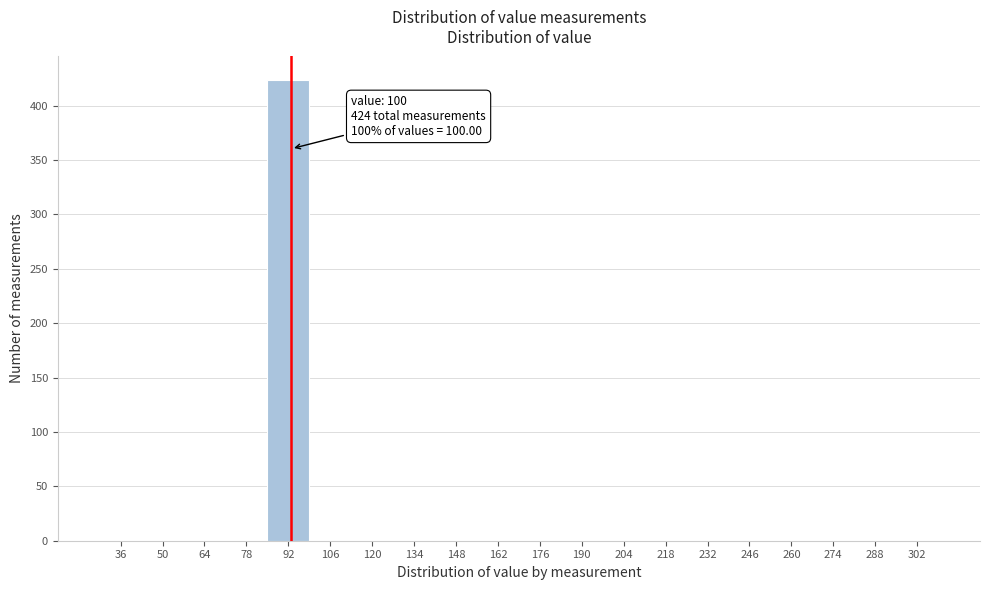

Reading right to left, transcribe all the data shown in this chart.

302=0	288=0	274=0	260=0	246=0	232=0	218=0	204=0	190=0	176=0	162=0	148=0	134=0	120=0	106=0	92=424	78=0	64=0	50=0	36=0